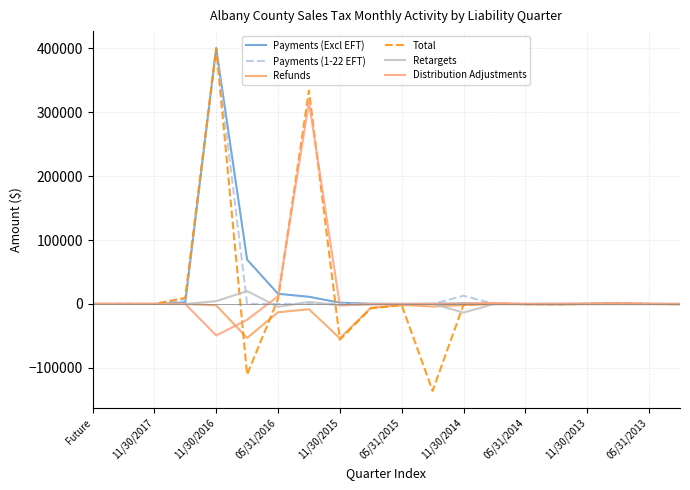

Which series has the largest range (max minus min)?

Total